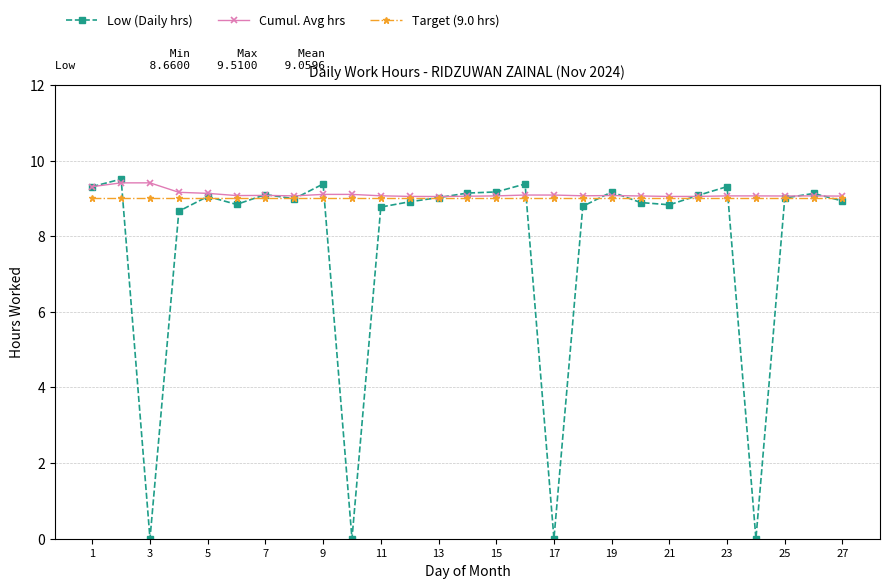

What is the lowest value of the Target (9.0 hrs) series?

9.0